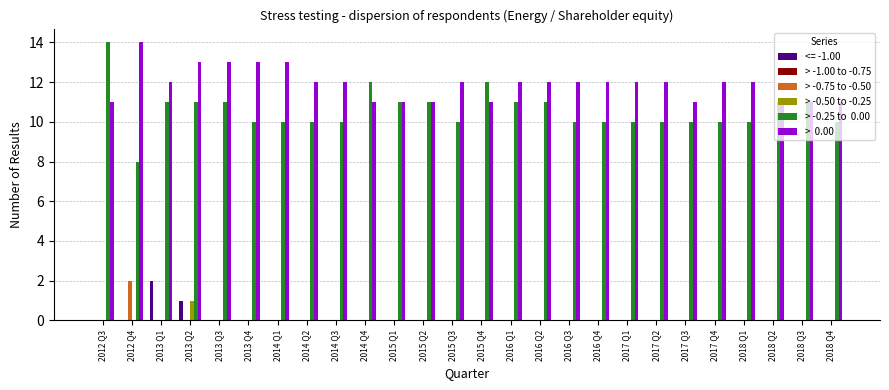

What is the greatest value displayed?

14